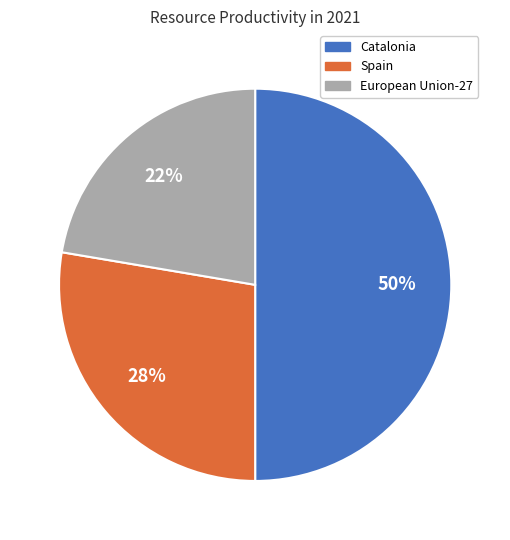

Which category has the biggest portion of the pie?

Catalonia